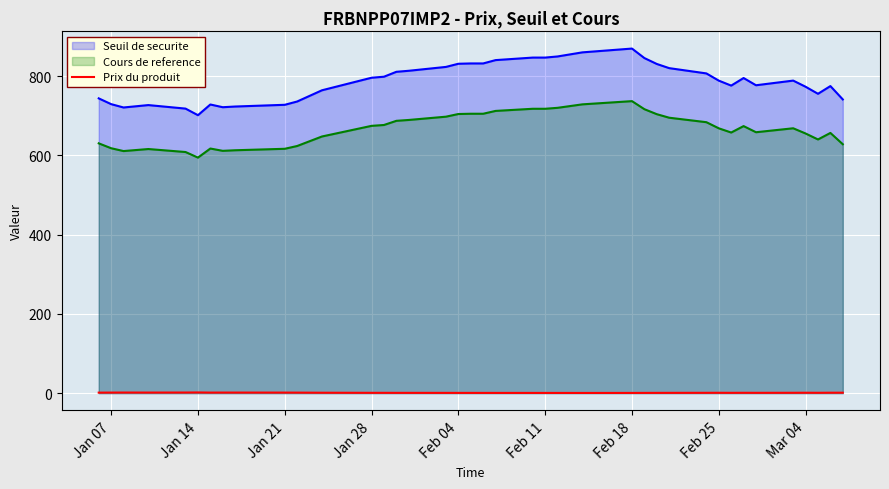

Rank the series by their maximum value, from lowest to highest.

Prix du produit, Cours de reference, Seuil de securite